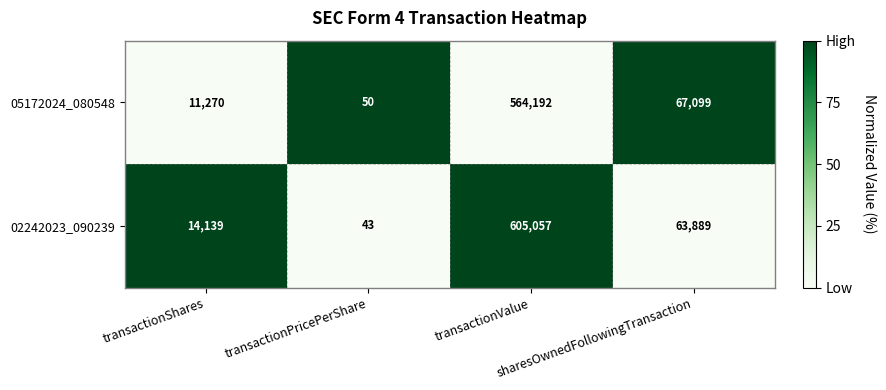

What is the sum of all 05172024_080548 values?

642611